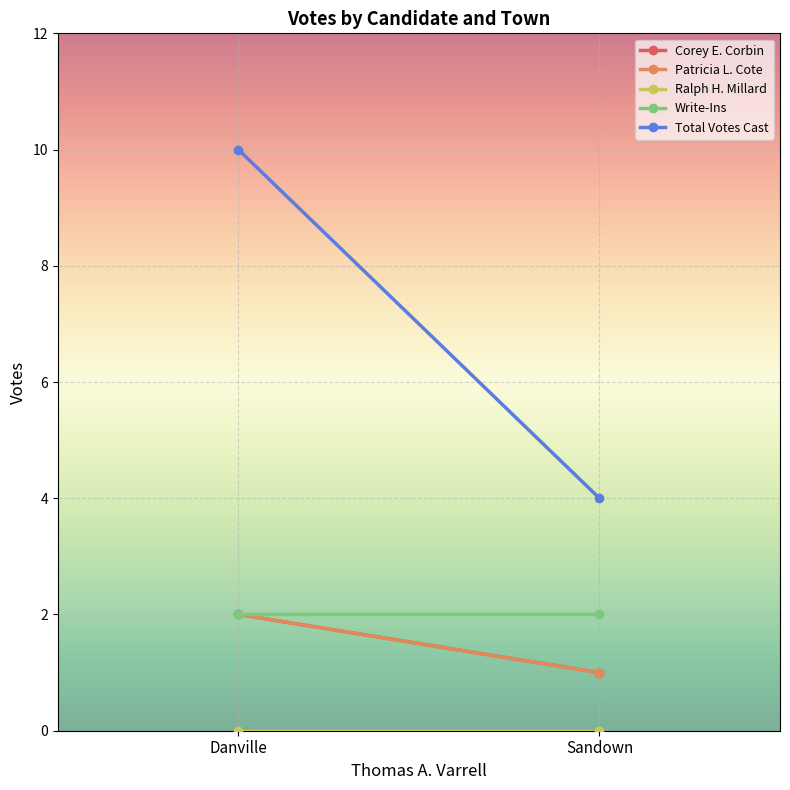

What is the maximum value for Patricia L. Cote?

2